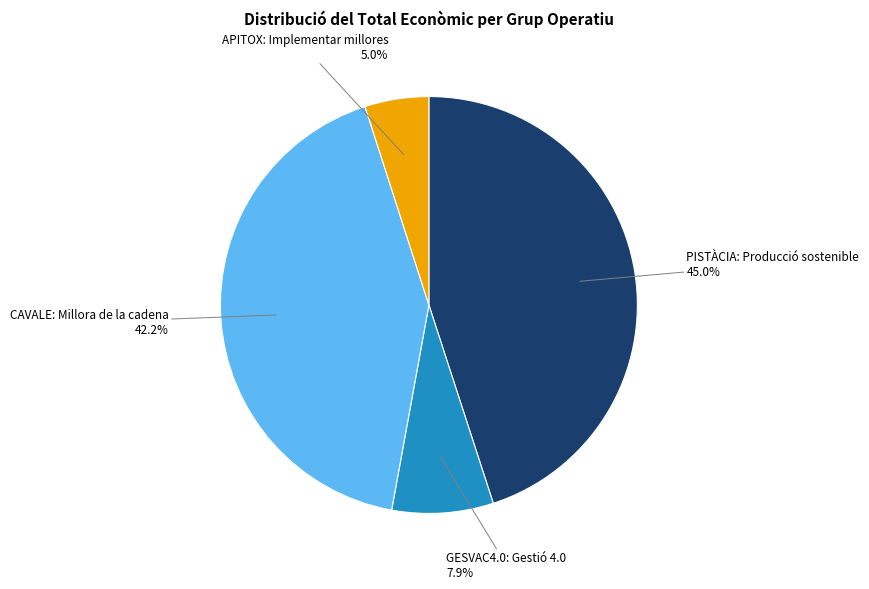

Approximately how many times larger is the value at PISTÀCIA: Producció sostenible compared to CAVALE: Millora de la cadena?

1.1